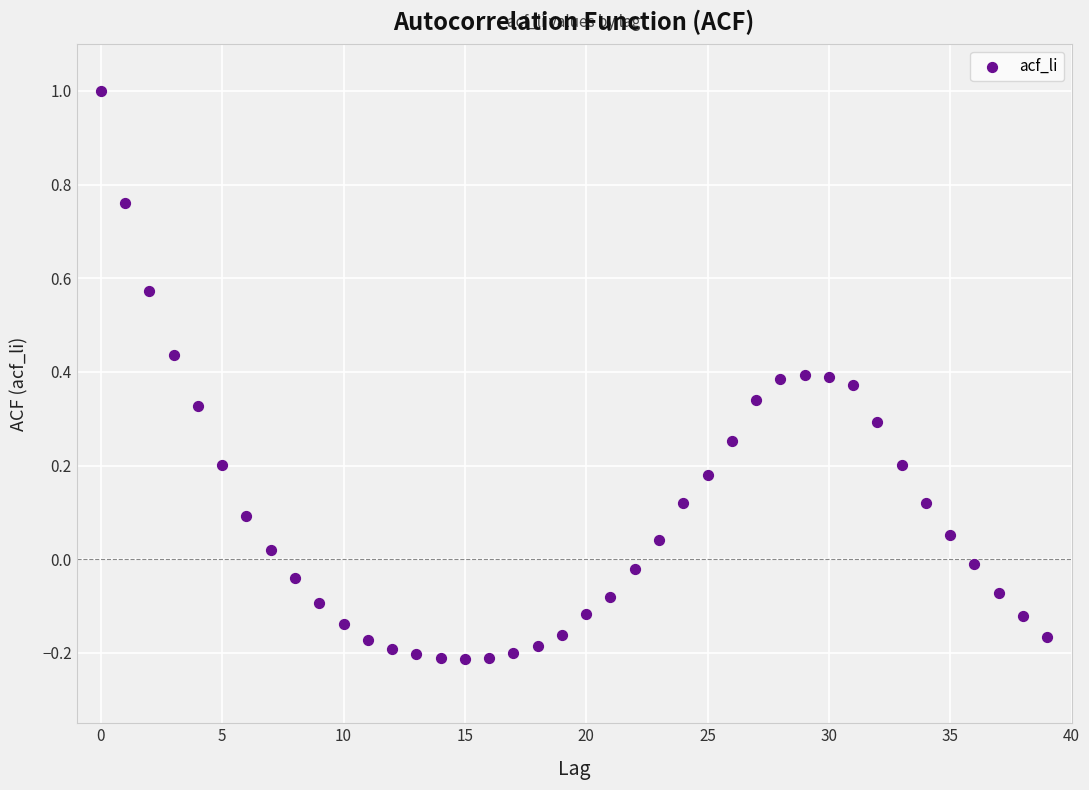

What is the range of Y values (max minus min)?

1.2